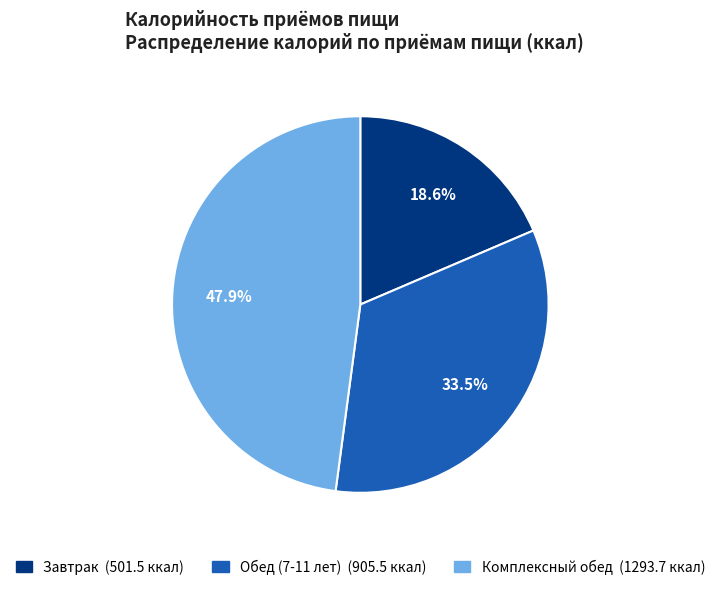

Does Завтрак account for over 50% of the chart?

No